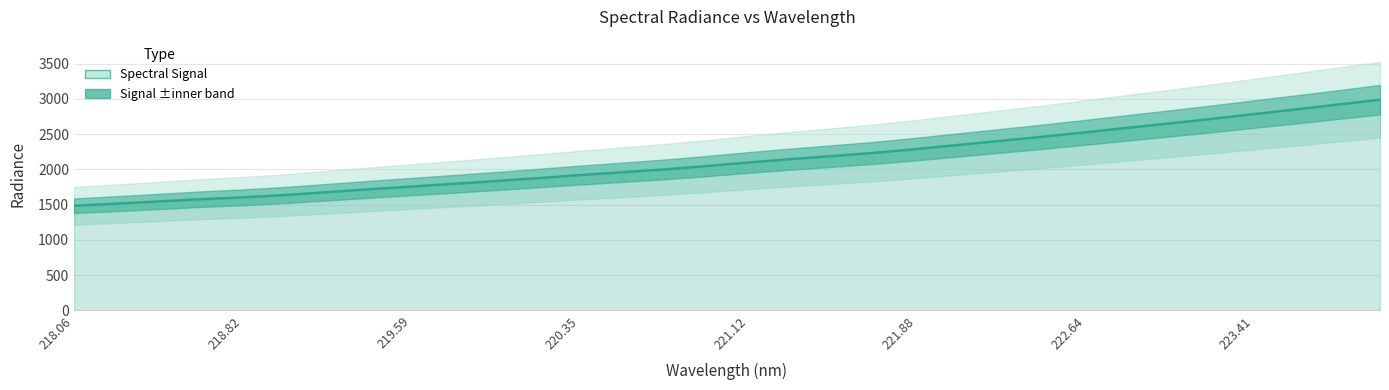

What is the smallest value displayed?

1485.1